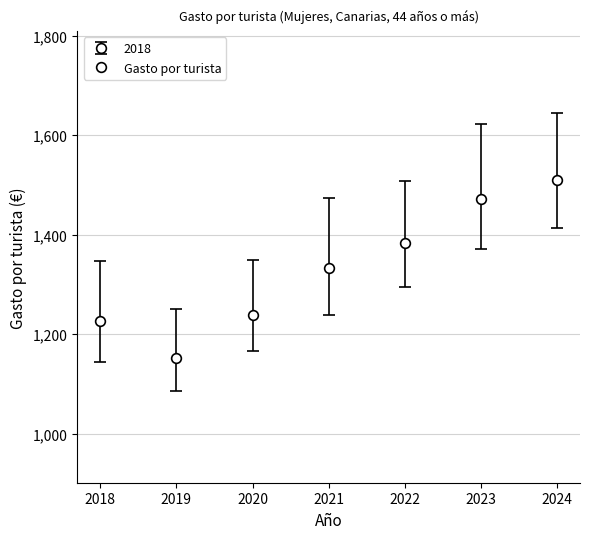

At which label does Gasto por turista reach its minimum?

2019